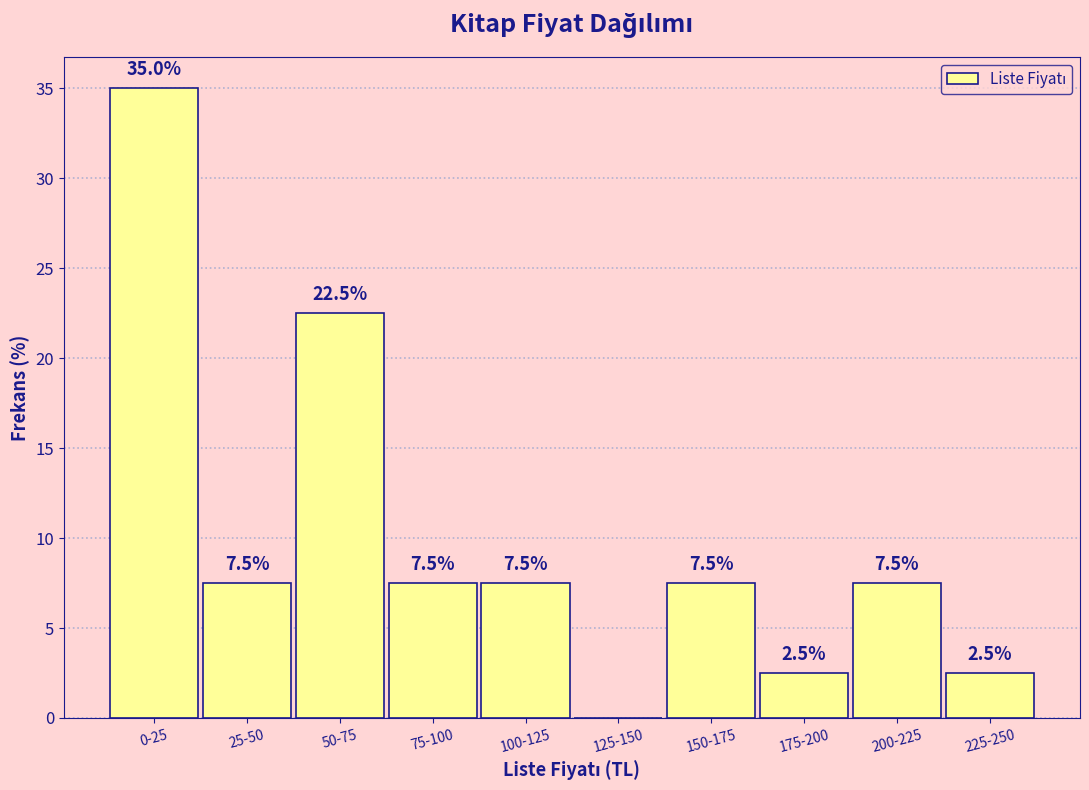

Reading right to left, transcribe all the data shown in this chart.

225-250=2.5	200-225=7.5	175-200=2.5	150-175=7.5	125-150=0.0	100-125=7.5	75-100=7.5	50-75=22.5	25-50=7.5	0-25=35.0